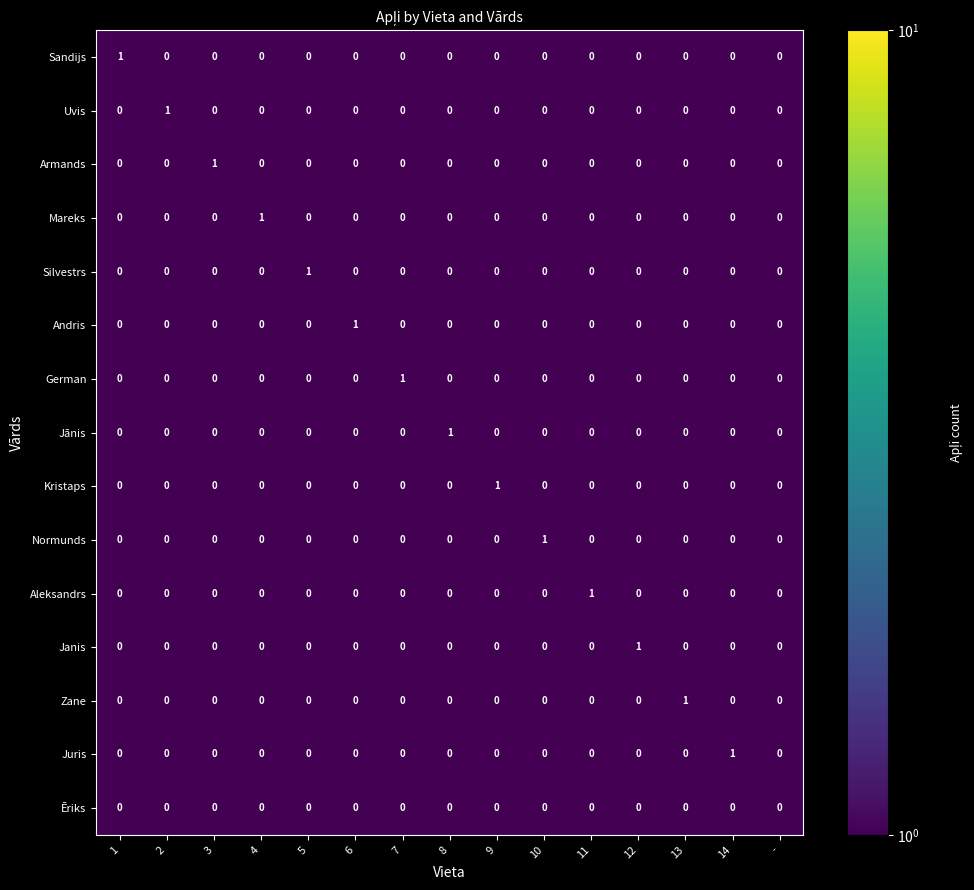

Count the number of categories in the chart.

15